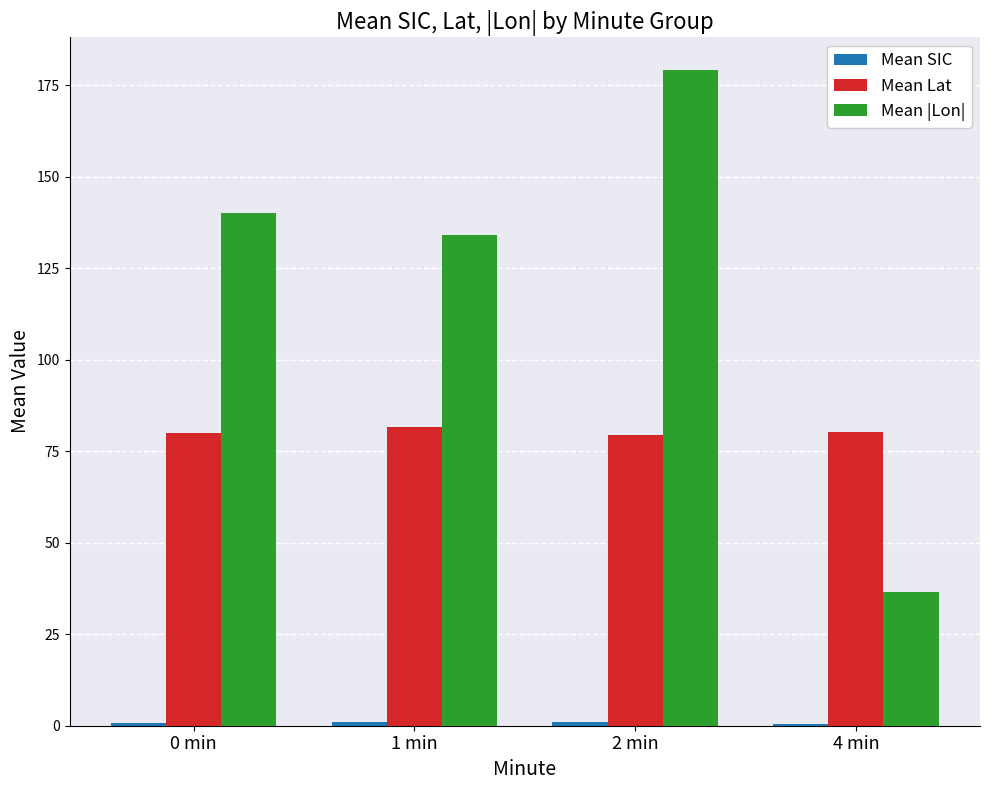

Which series has the largest total across all categories?

Mean |Lon|